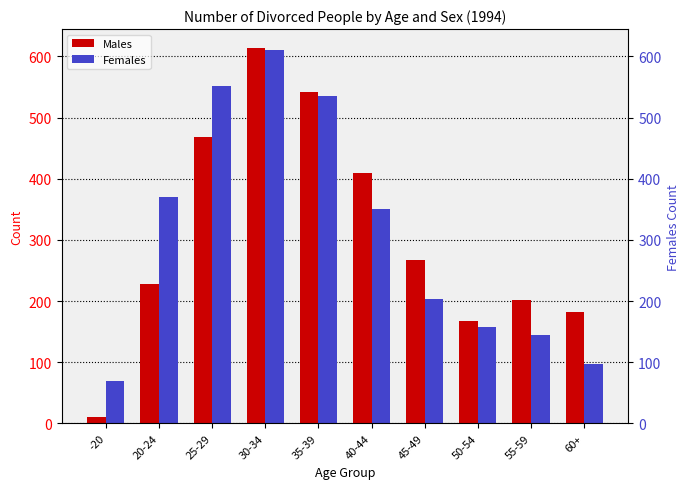

What is the value of the Females bar at the 2nd from the left?

370